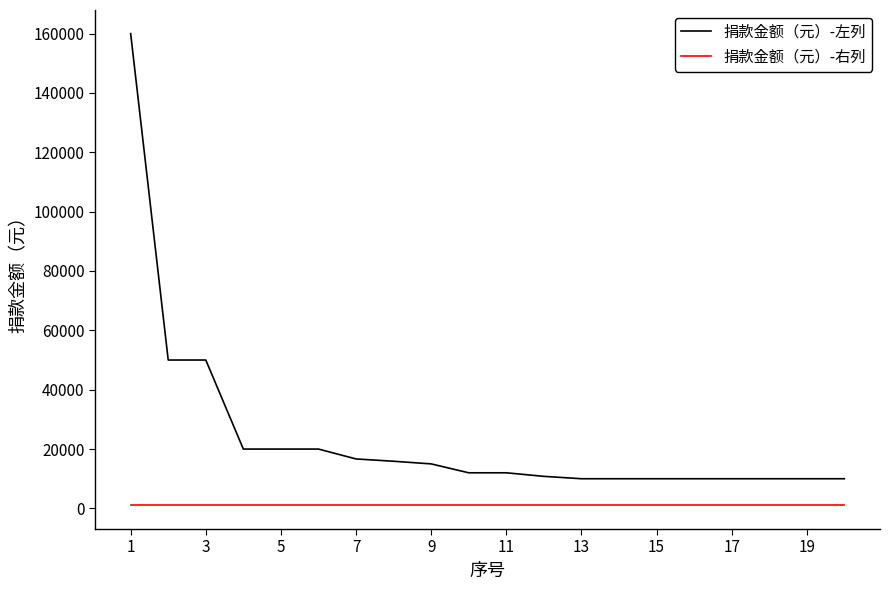

Rank the series by their average value, from lowest to highest.

捐款金额（元）-右列, 捐款金额（元）-左列